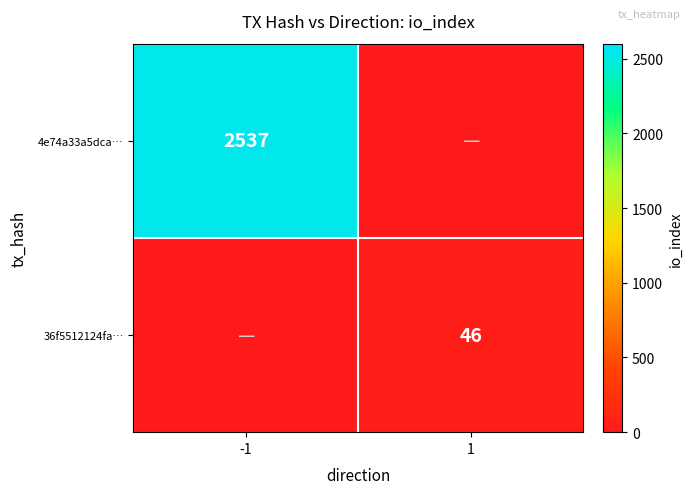

Is the value of 36f5512124fa… at 1 greater than the value of 4e74a33a5dca… at -1?

No